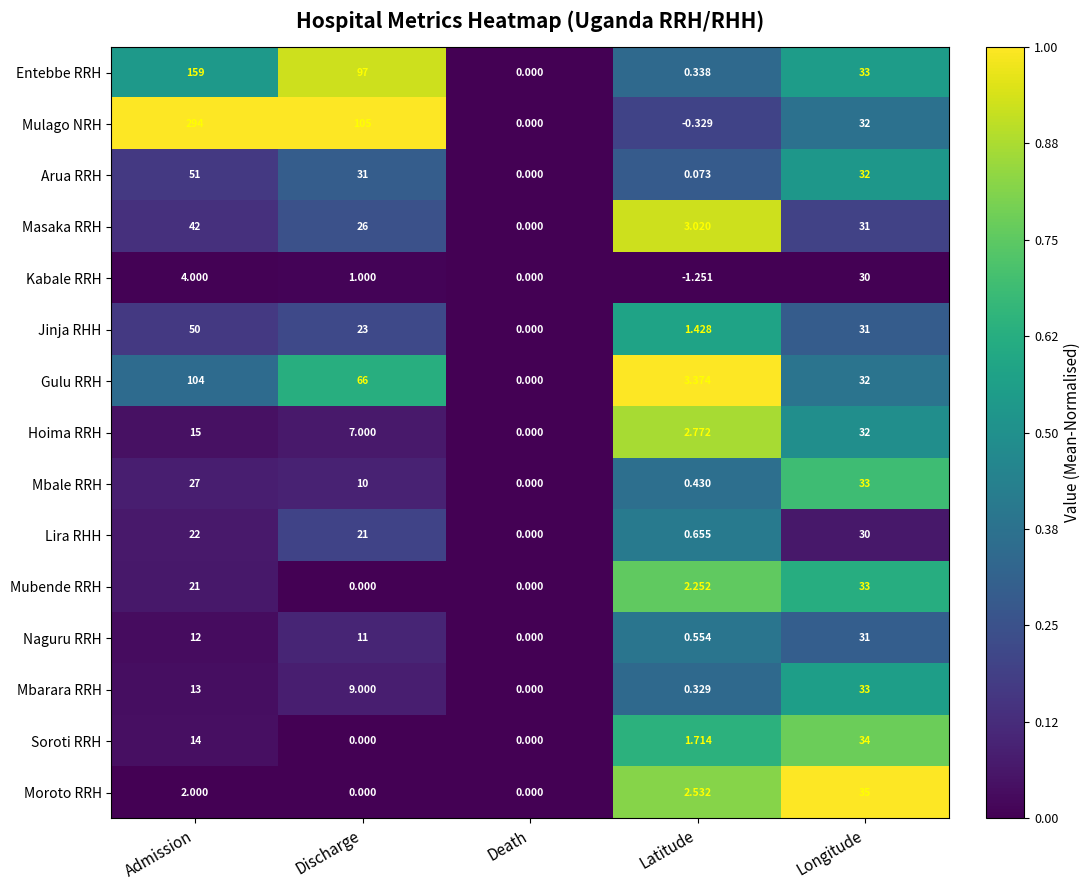

At which category is the sum across all series the highest?

Admission